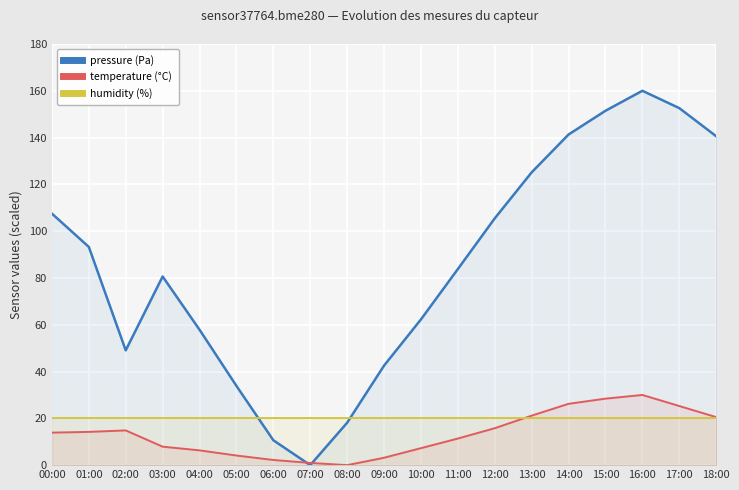

Where do pressure (Pa) and temperature (°C) first cross each other?

06:00 and 07:00